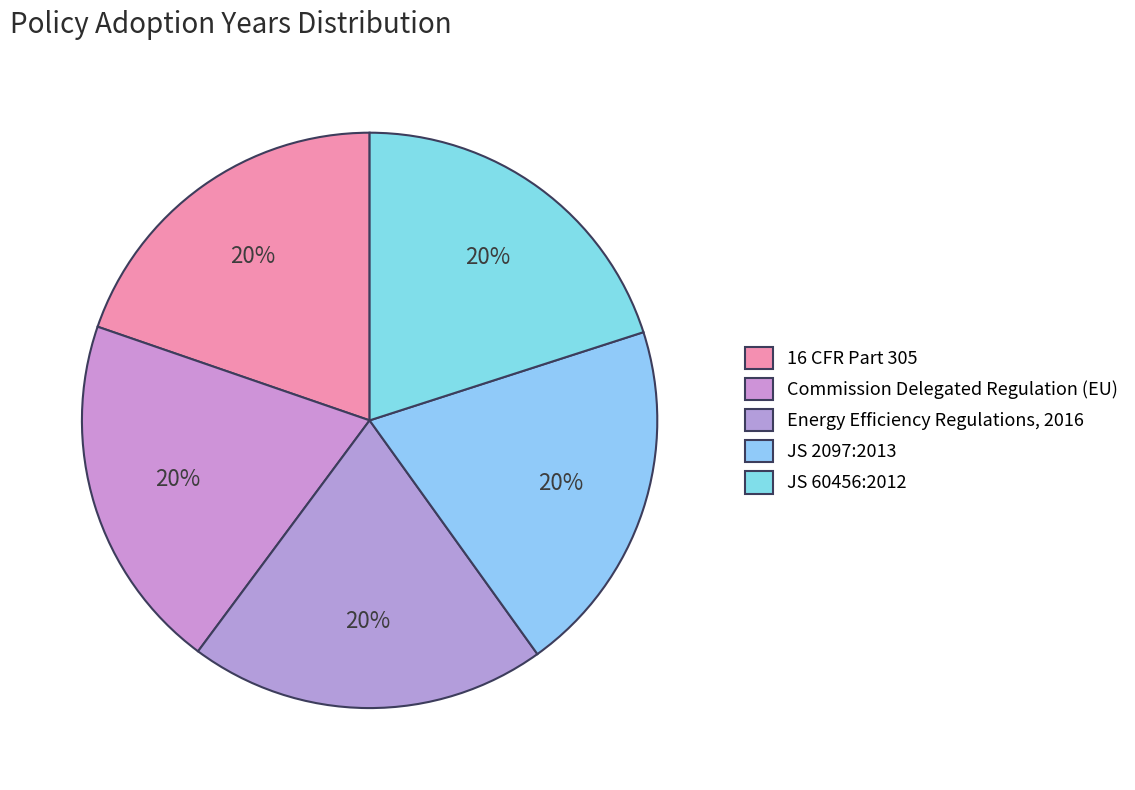

What percentage is the Commission Delegated Regulation (EU) slice, to the nearest percent?

20%